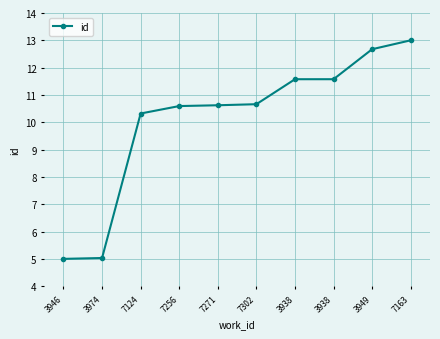

Is this an area chart (filled region under the line)?

No